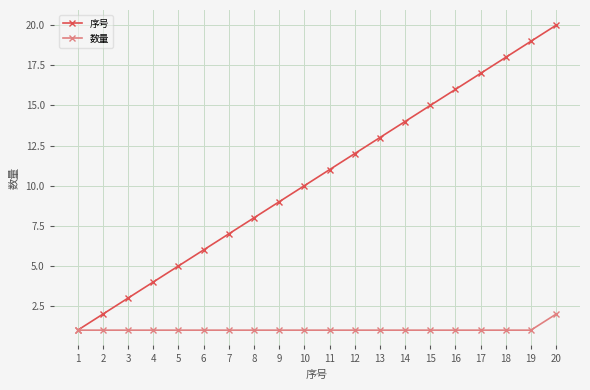

How many categories are shown in the chart?

20